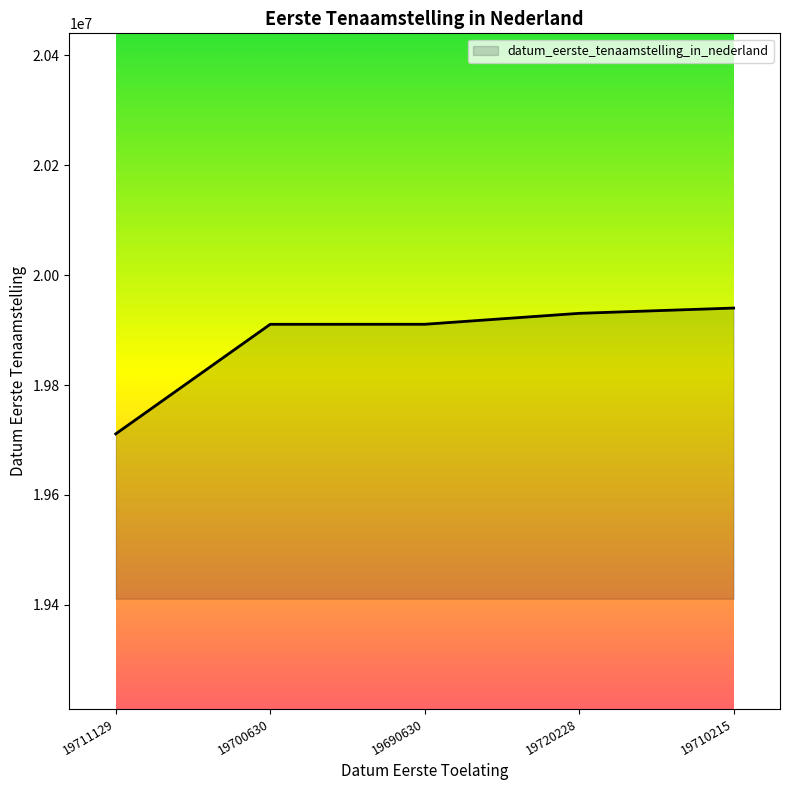

At which label is the value closest to 19825627?

19700630